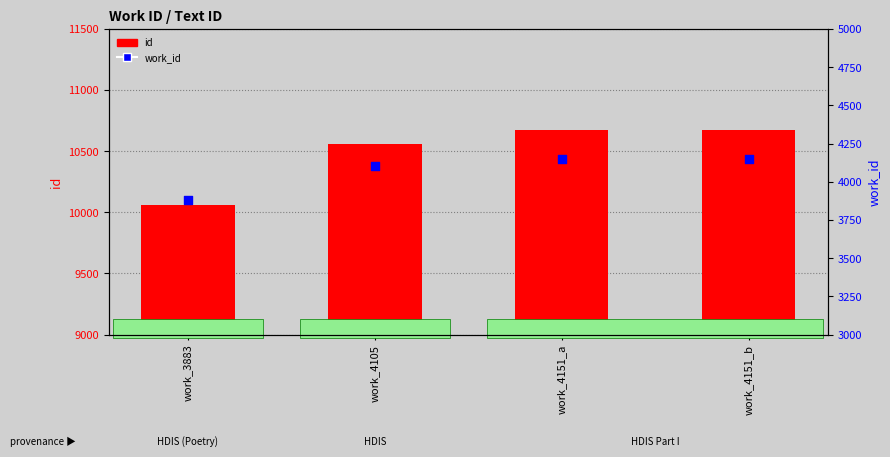

Which series has the largest total across all categories?

id